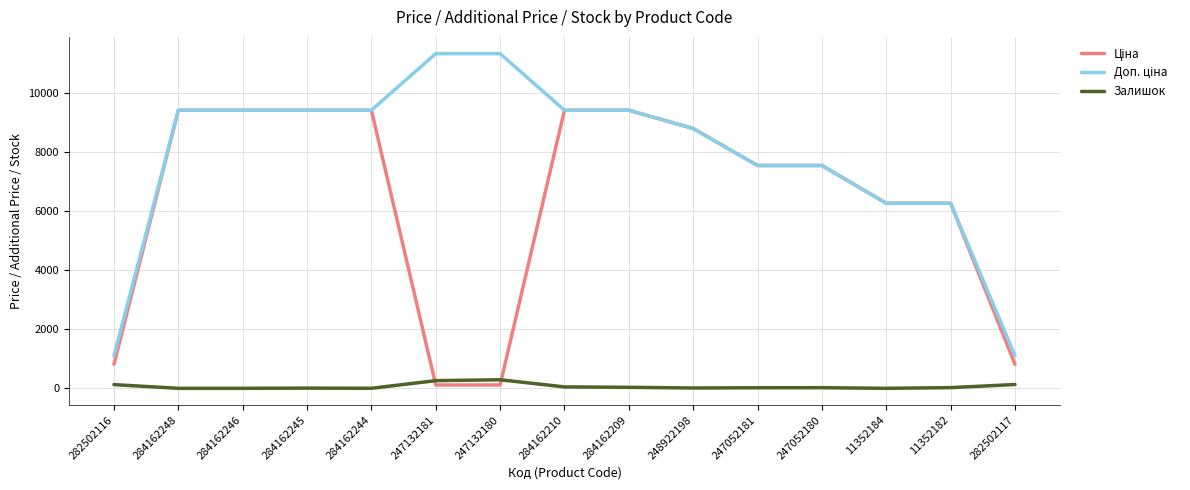

What is the maximum value shown in the chart?

11334.0